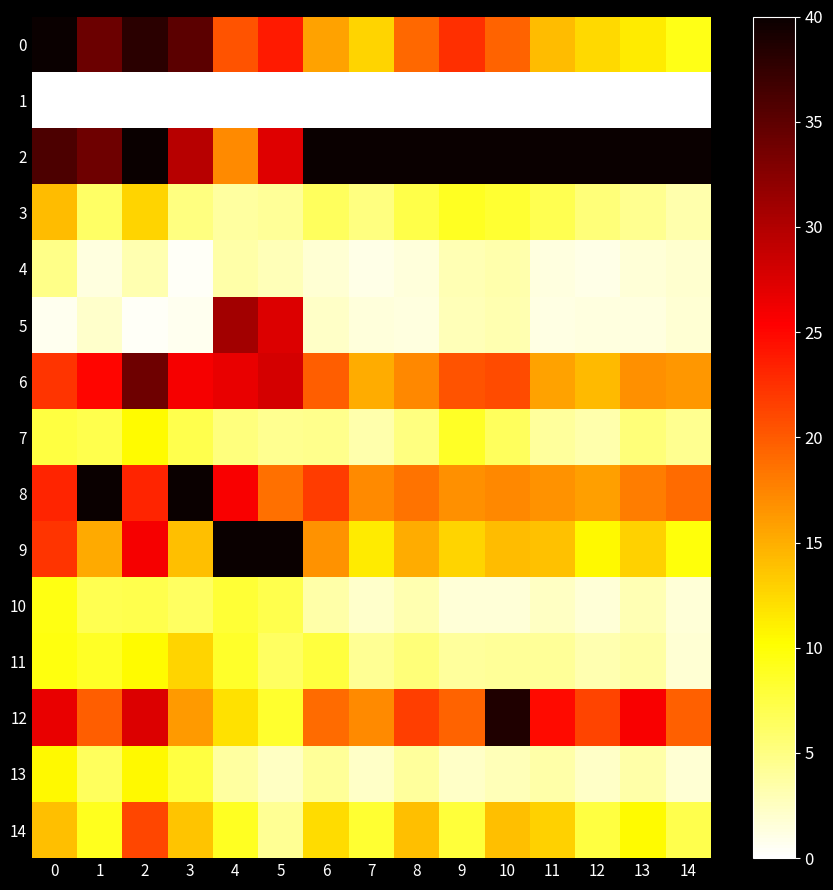

Rank the series at 13 from highest to lowest value.

2, 12, 8, 6, 9, 0, 14, 7, 3, 11, 13, 10, 4, 5, 1